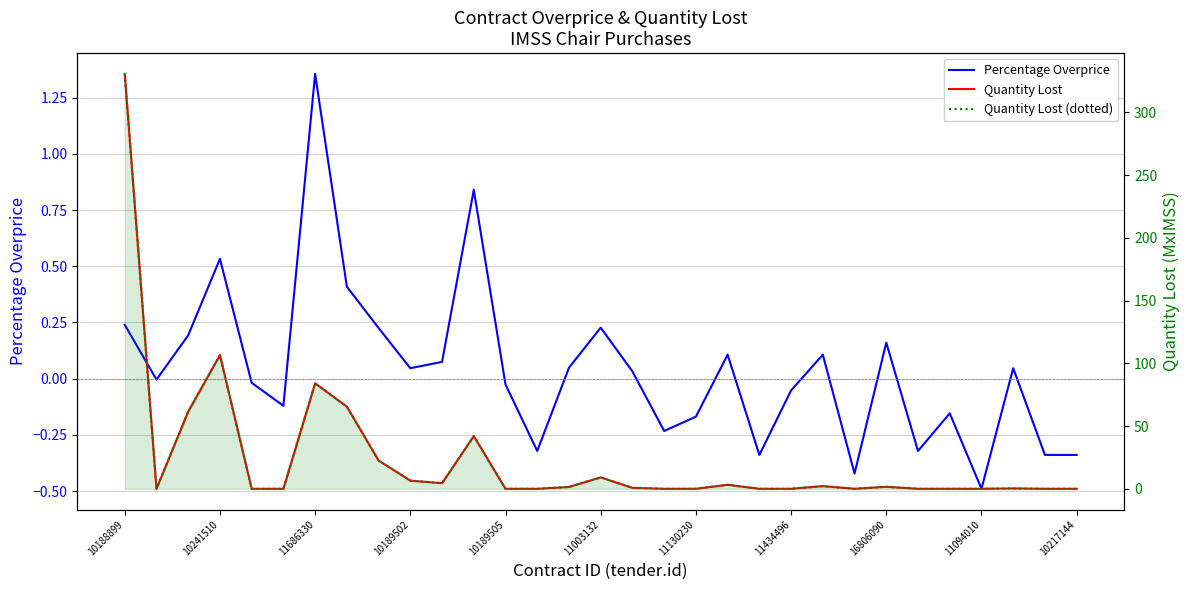

Rank the series at 10189505 from highest to lowest value.

Quantity Lost, Quantity Lost (dotted), Percentage Overprice